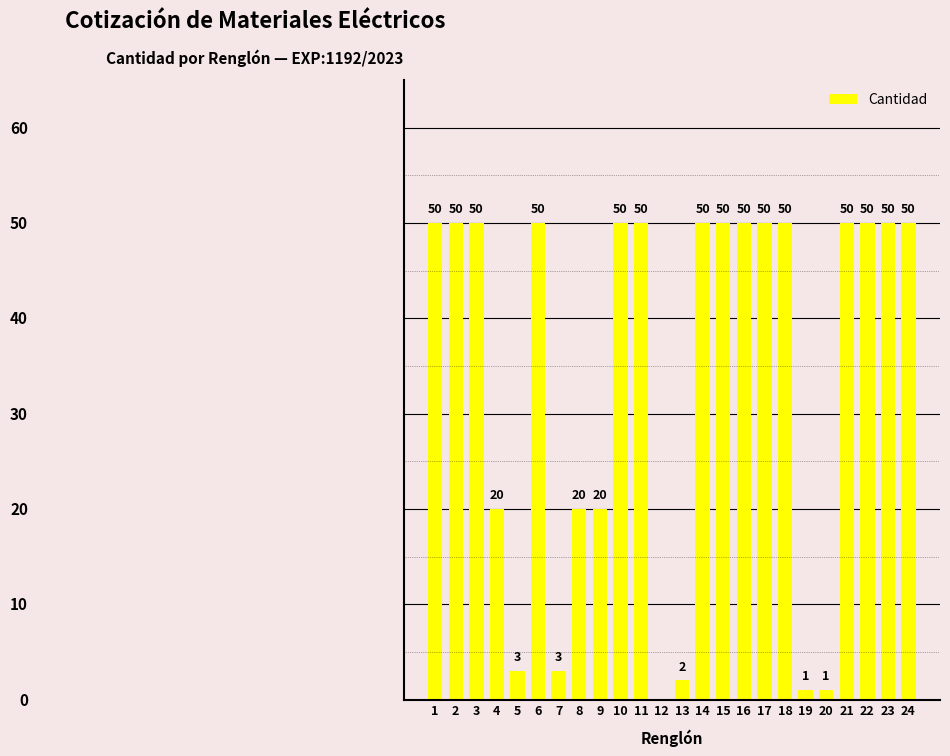

The chart shows a value of 80 at 17. True or false?

False